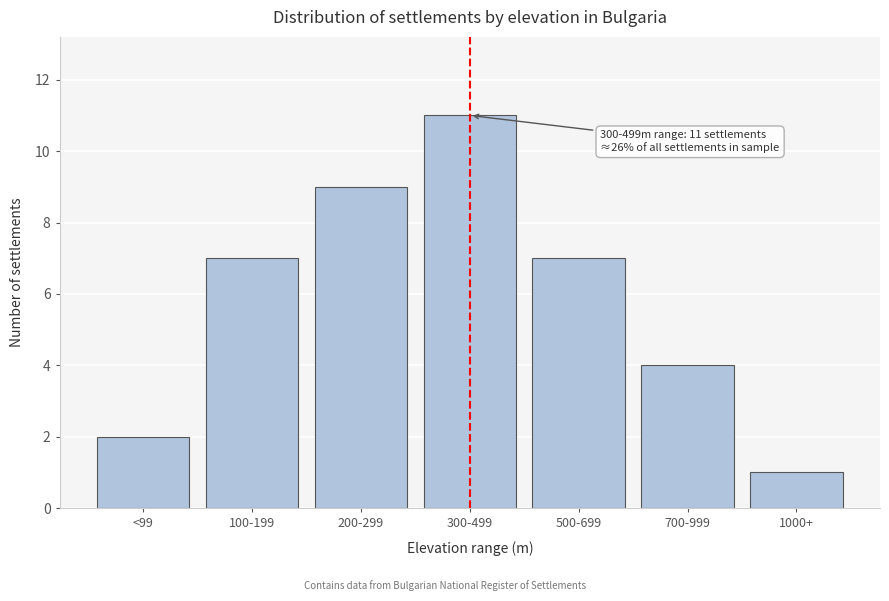

Reading right to left, what are all the values shown in this chart?

1	4	7	11	9	7	2